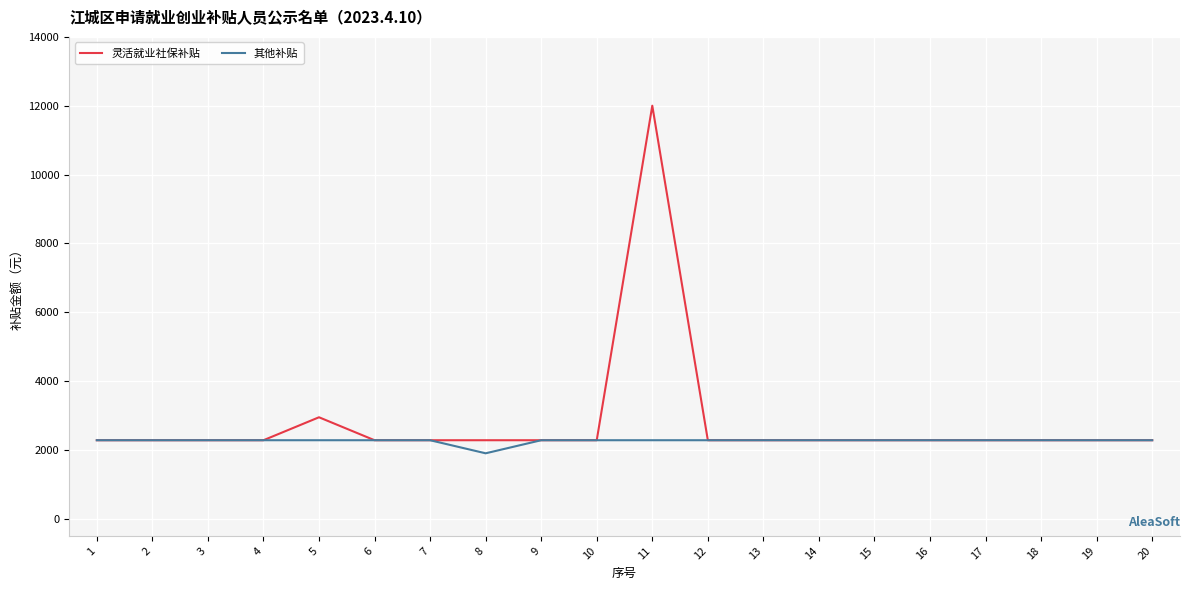

How many distinct data groups are displayed?

2